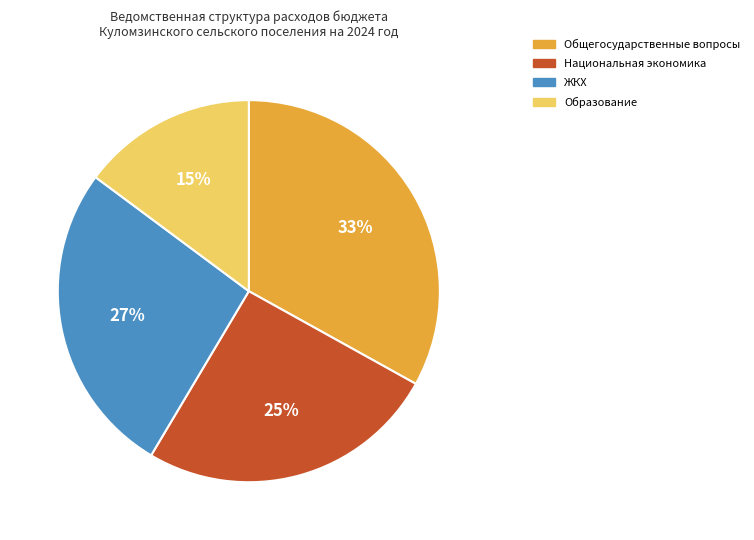

To the nearest percent, what is the average slice percentage?

25%